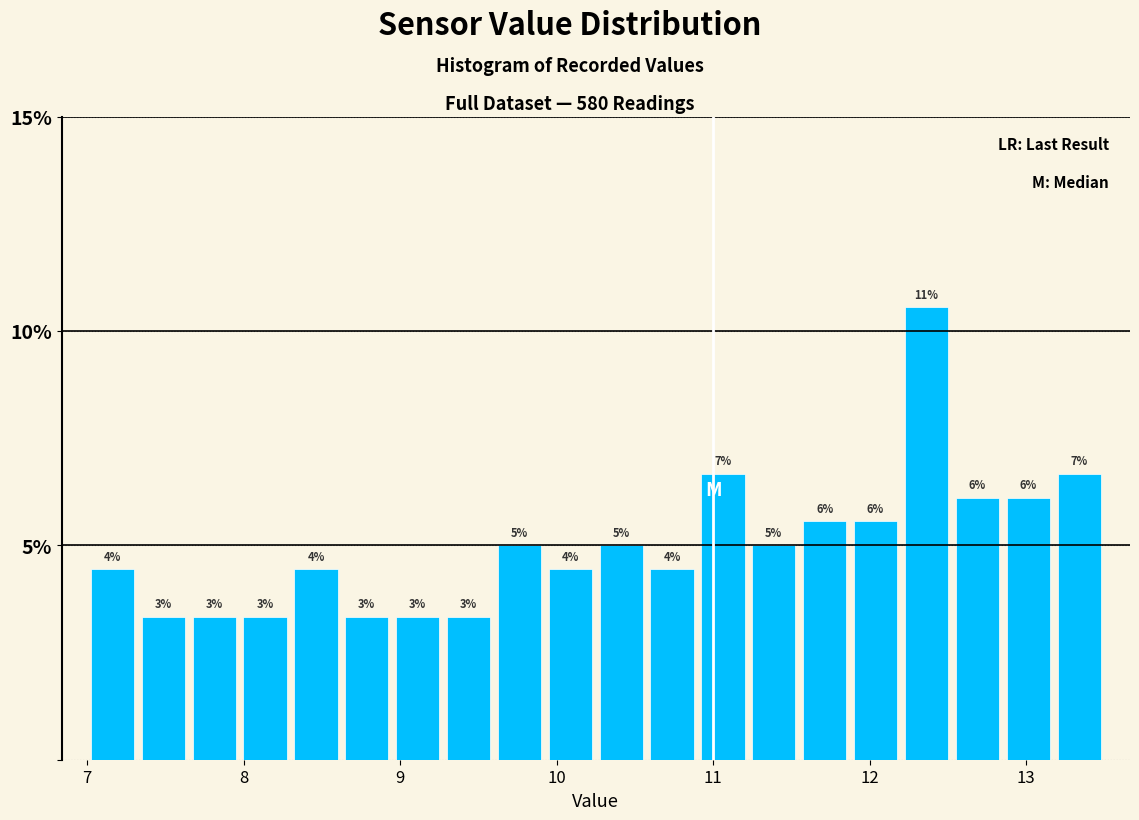

Around what value on the x-axis is the tallest bar? Give the approximate position of its centre, as read against the axis.

12.4